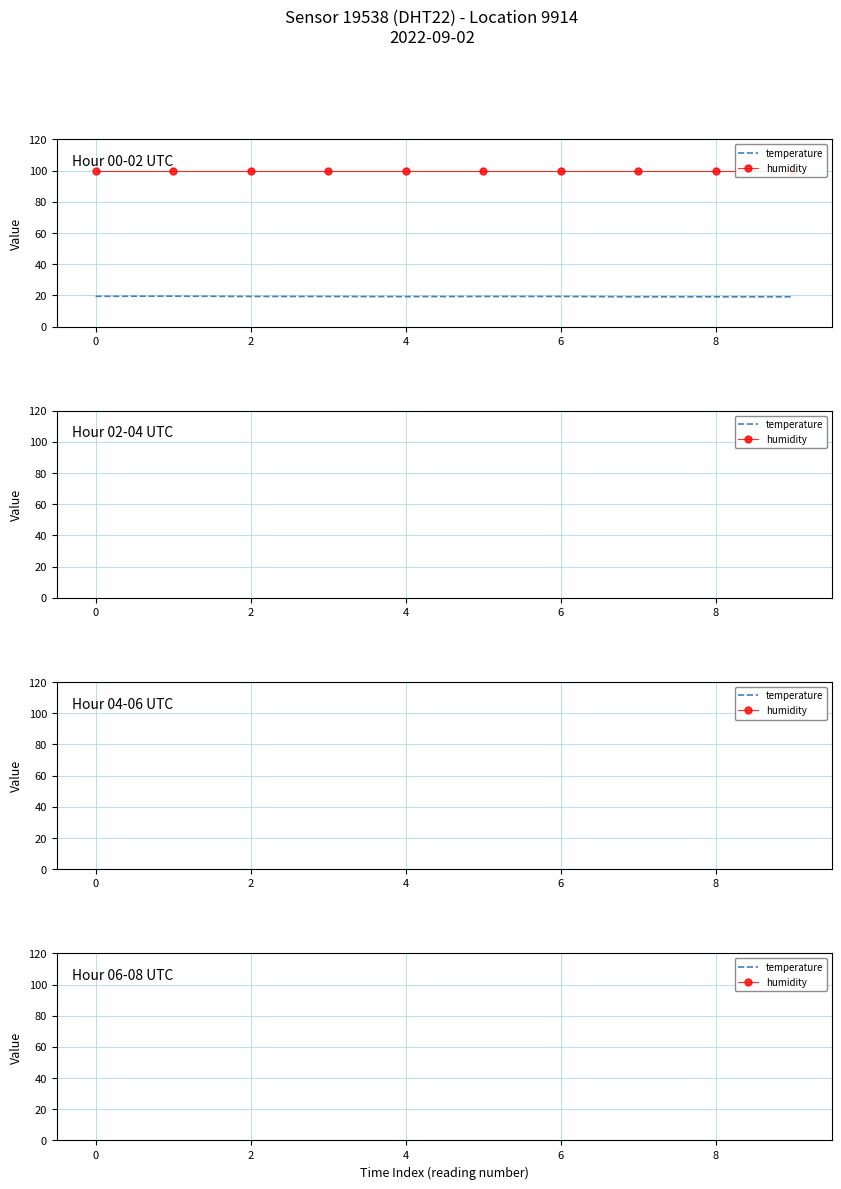

What is the lowest value of the temperature series?

18.0